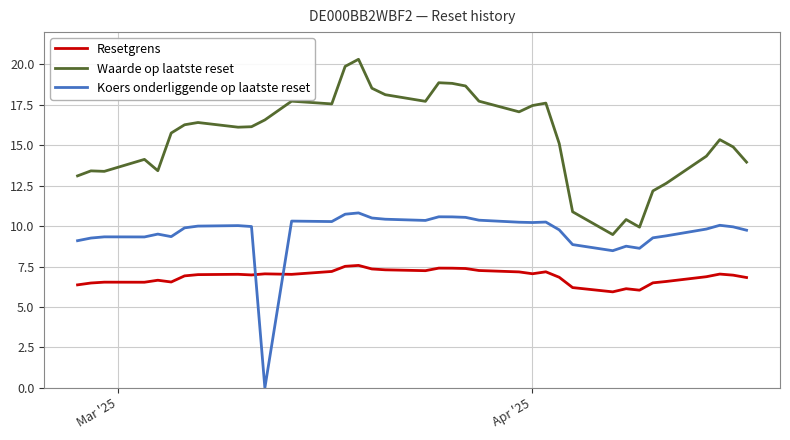

In Waarde op laatste reset, how many points are lower than both neighbors (excluding endpoints)?

8